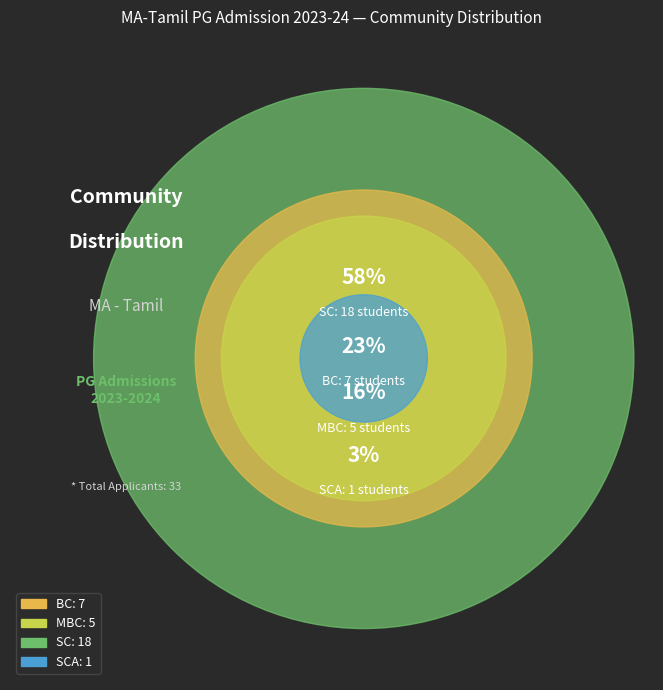

How many segments does this pie chart have?

4